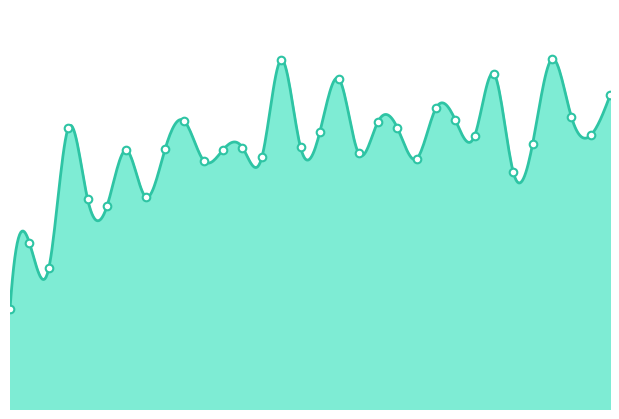

Which has a higher value, 221.4993 or 222.6447?

222.6447